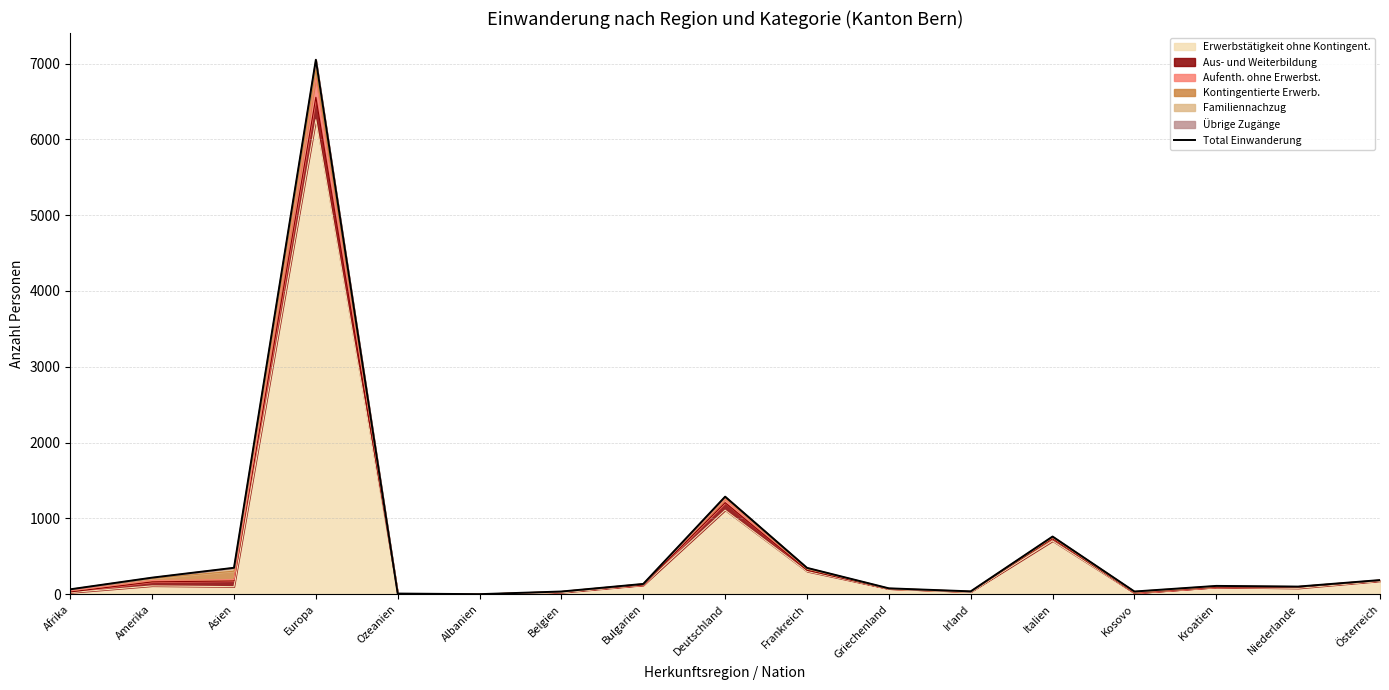

What is the difference between the second highest and minimum values?

1286